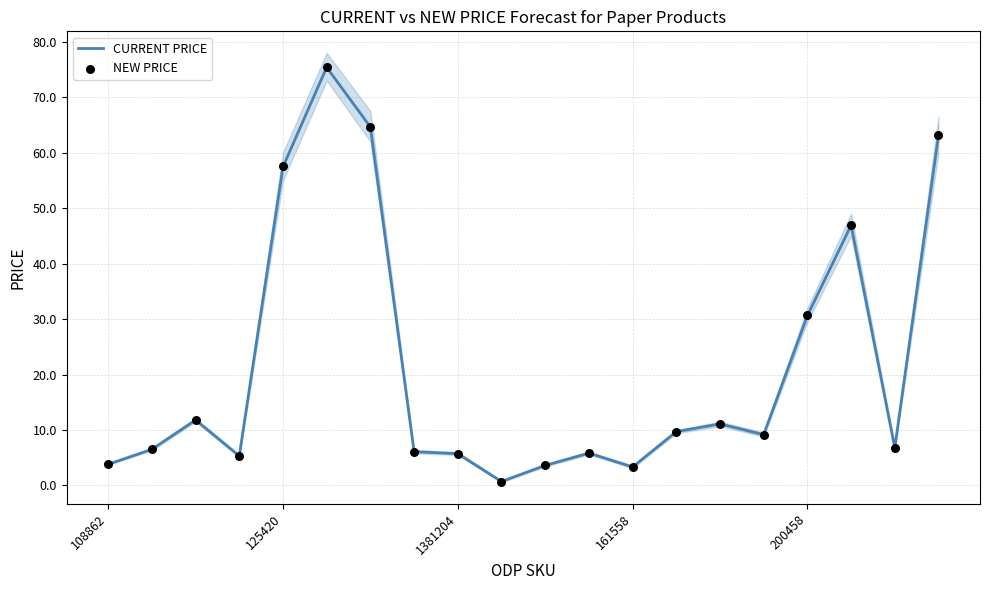

At which category is the sum across all series the highest?

5